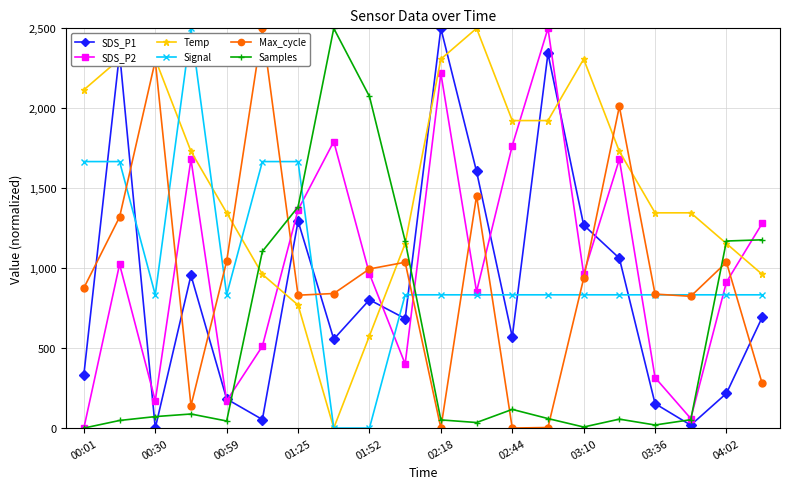

What is the value of the Signal point at the 17th from the left?

833.3